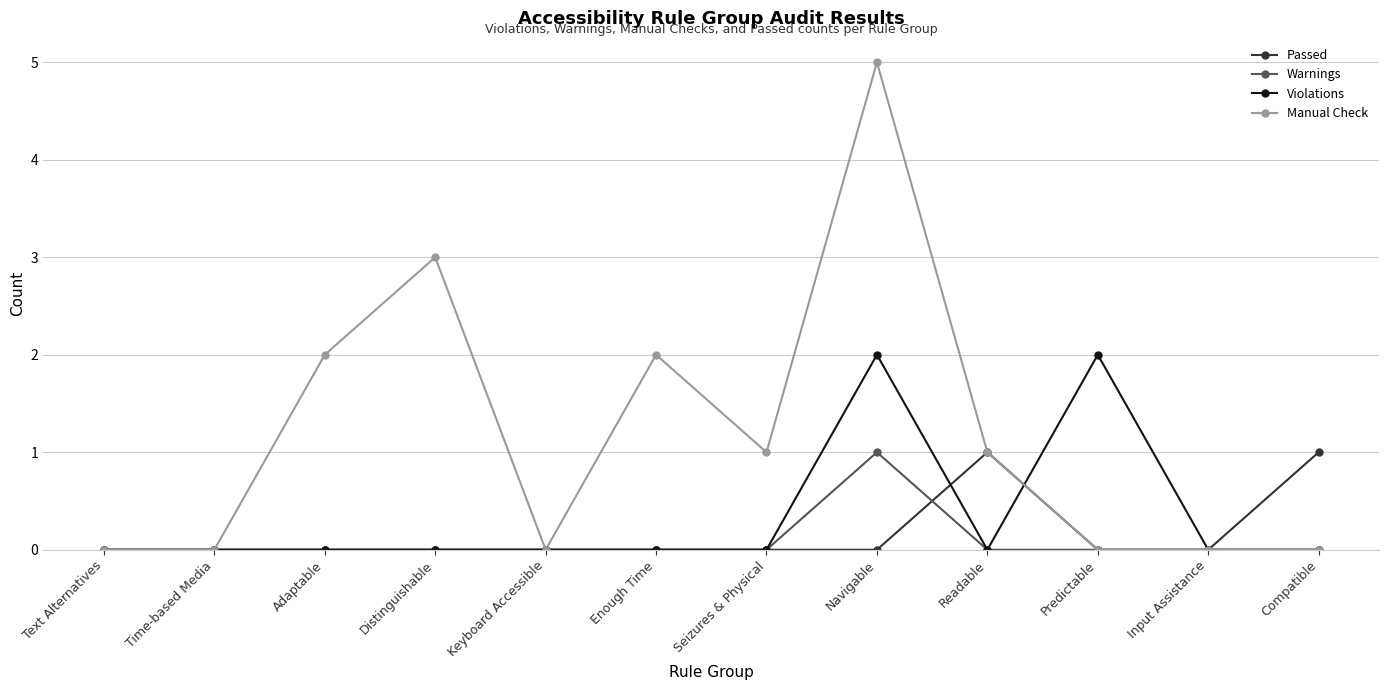

Does the chart have visible grid lines?

Yes